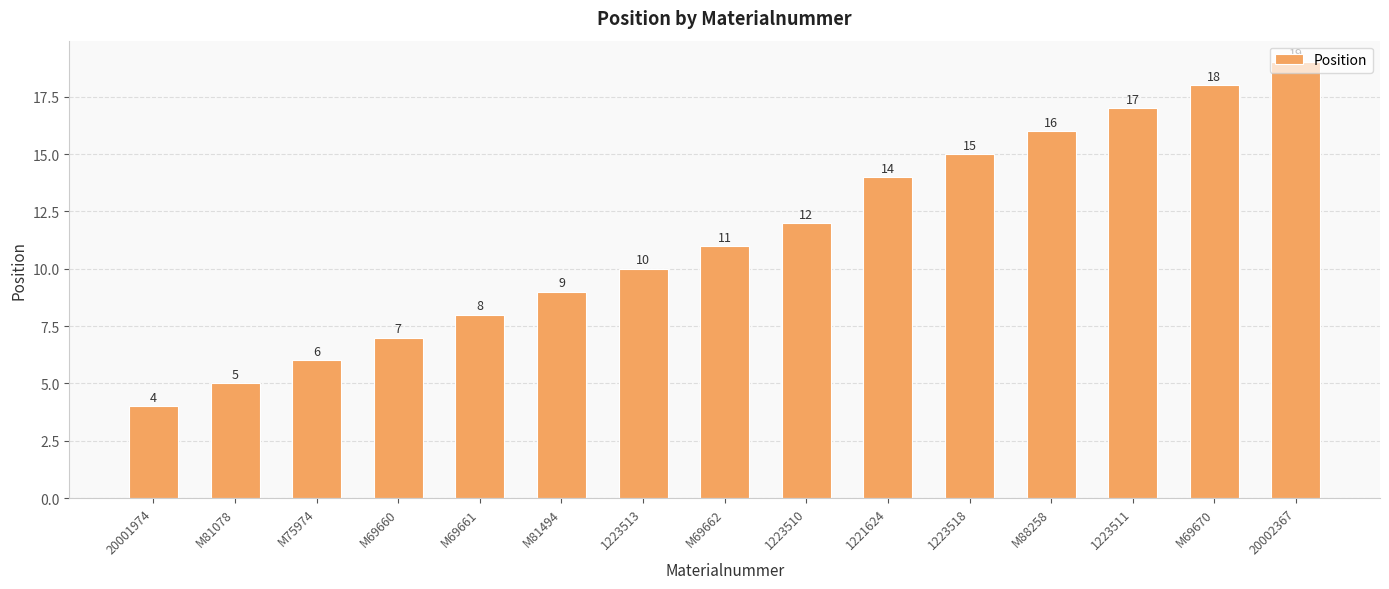

At which category does the chart reach its minimum across all series?

20001974